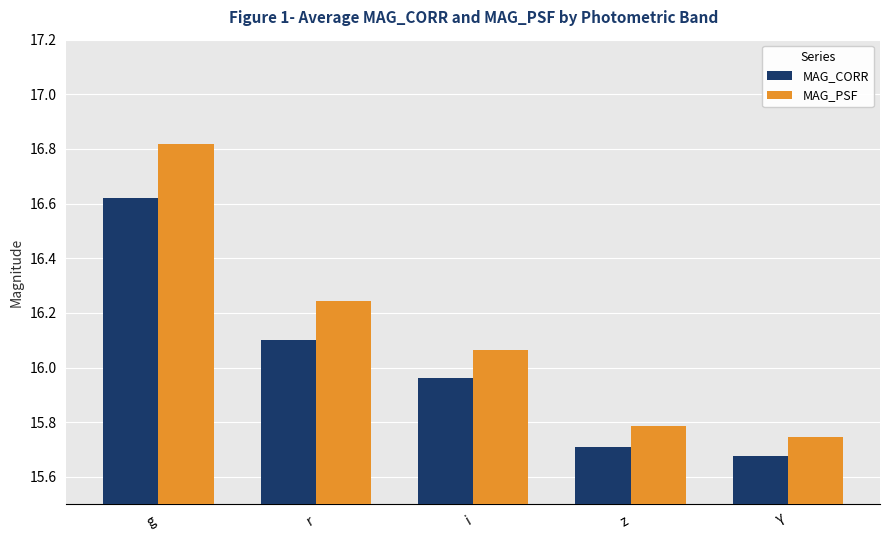

Which series has the largest range (max minus min)?

MAG_PSF